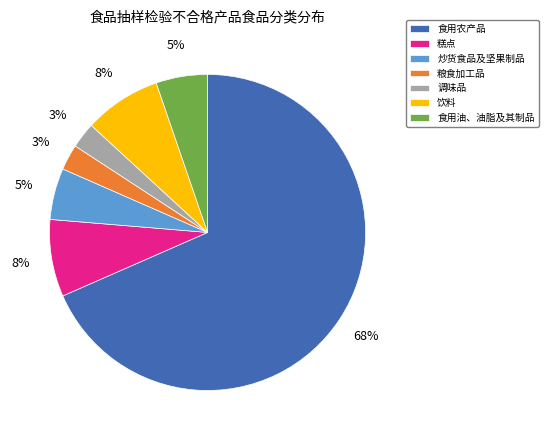

To the nearest percent, what percentage of the pie is 炒货食品及坚果制品?

5%